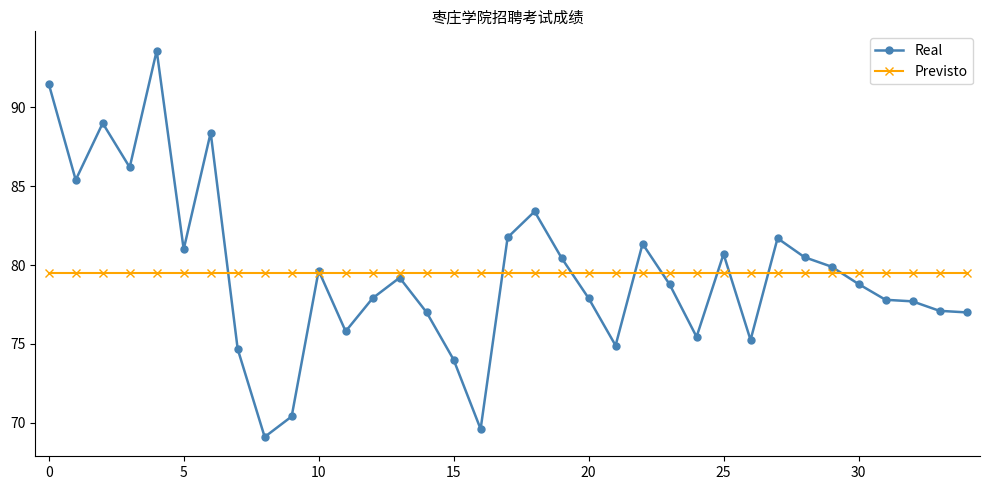

What is the minimum value for Previsto?

79.5